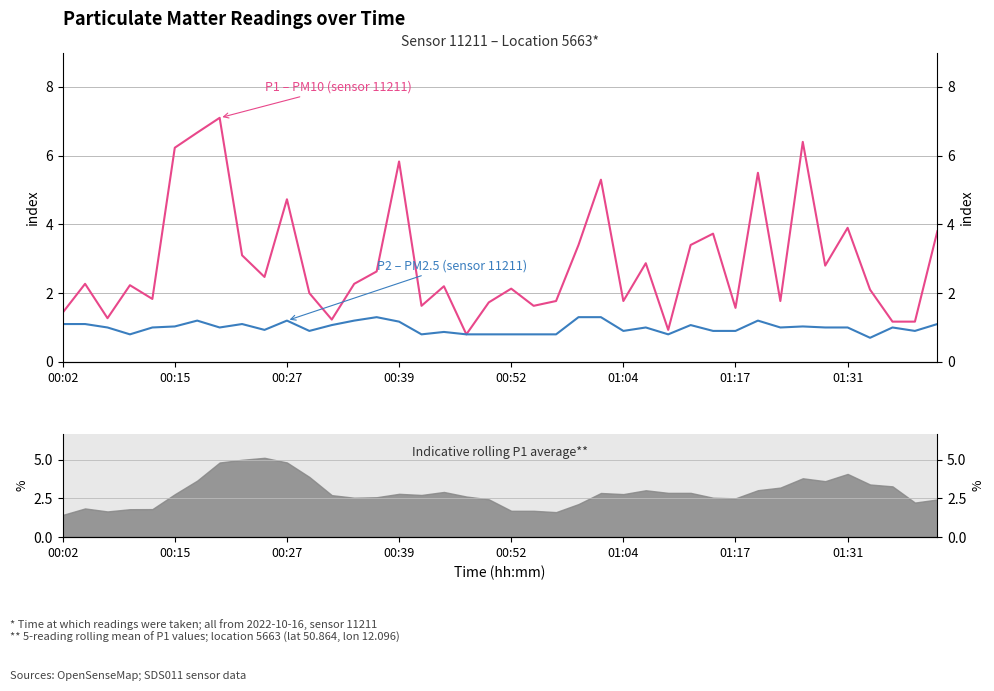

Reading right to left, transcribe all the data shown in this chart.

P1 (PM10): 3.8	1.2	1.2	2.1	3.9	2.8	6.4	1.8	5.5	1.6	3.7	3.4	0.9	2.9	1.8	5.3	3.4	1.8	1.6	2.1	1.7	0.8	2.2	1.6	5.8	2.6	2.3	1.2	2.0	4.7	2.5	3.1	7.1	6.7	6.2	1.8	2.2	1.3	2.3	1.4
P2 (PM2.5): 1.1	0.9	1.0	0.7	1.0	1.0	1.0	1.0	1.2	0.9	0.9	1.1	0.8	1.0	0.9	1.3	1.3	0.8	0.8	0.8	0.8	0.8	0.9	0.8	1.2	1.3	1.2	1.1	0.9	1.2	0.9	1.1	1.0	1.2	1.0	1.0	0.8	1.0	1.1	1.1